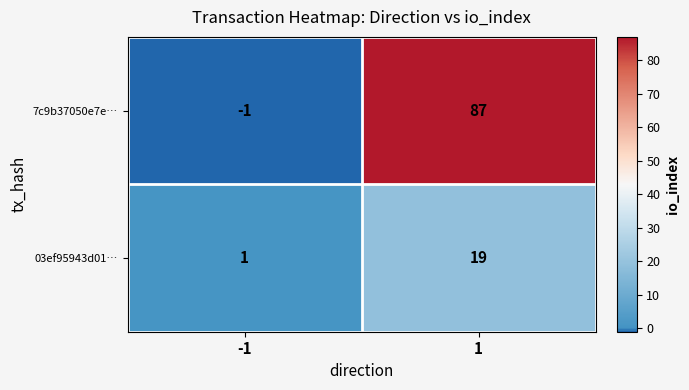

How many series are shown in this chart?

2